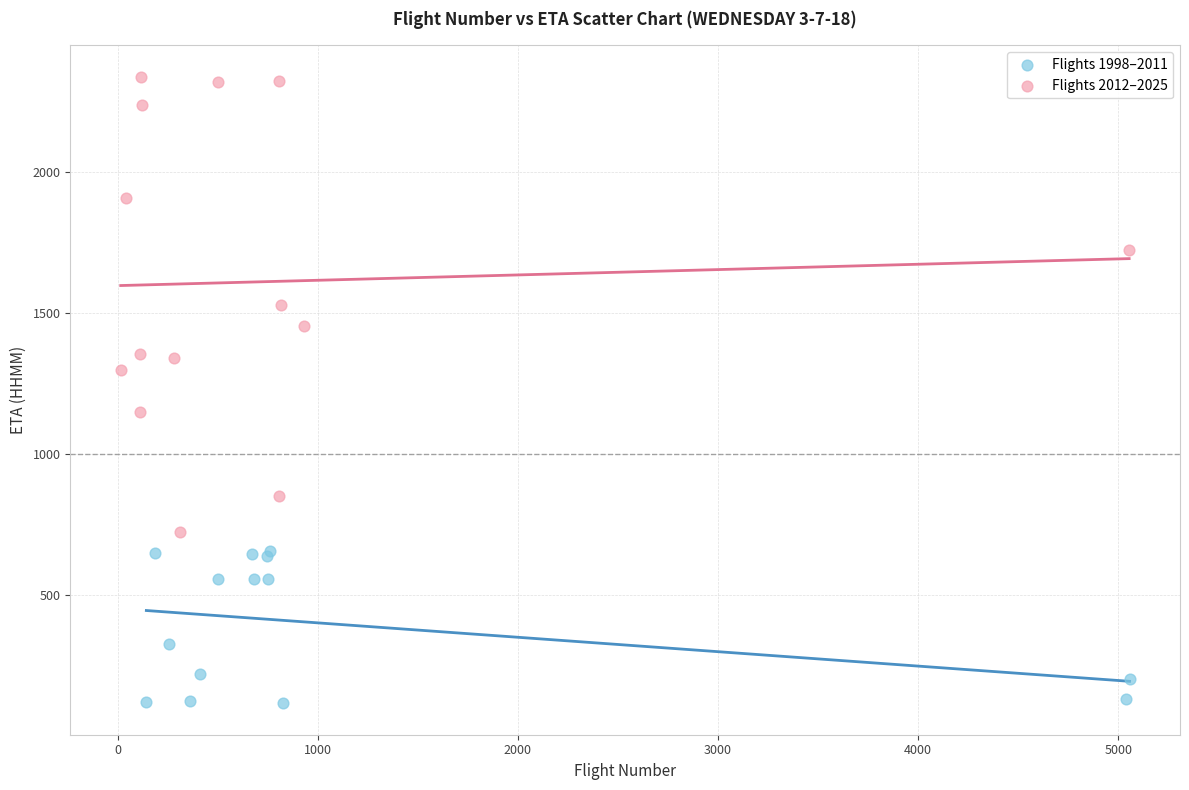

What are all the series names shown in the legend?

Flights 1998–2011, Flights 2012–2025